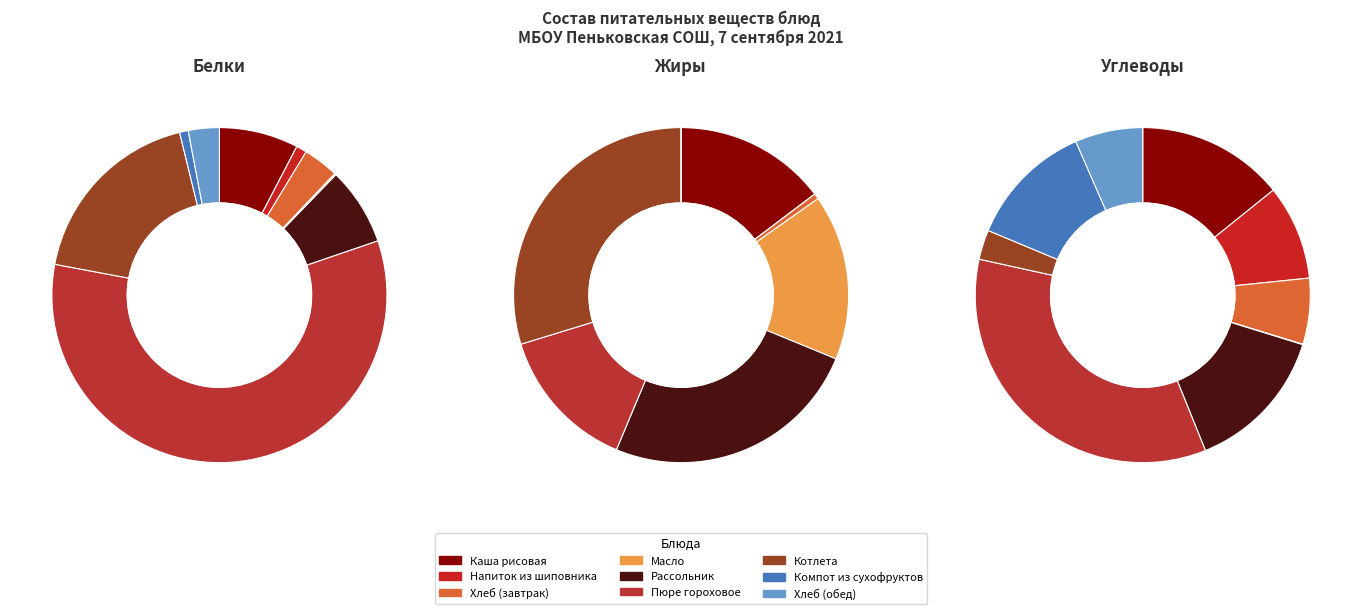

What percentage do Пюре гороховое and Котлета together represent?

76.4%